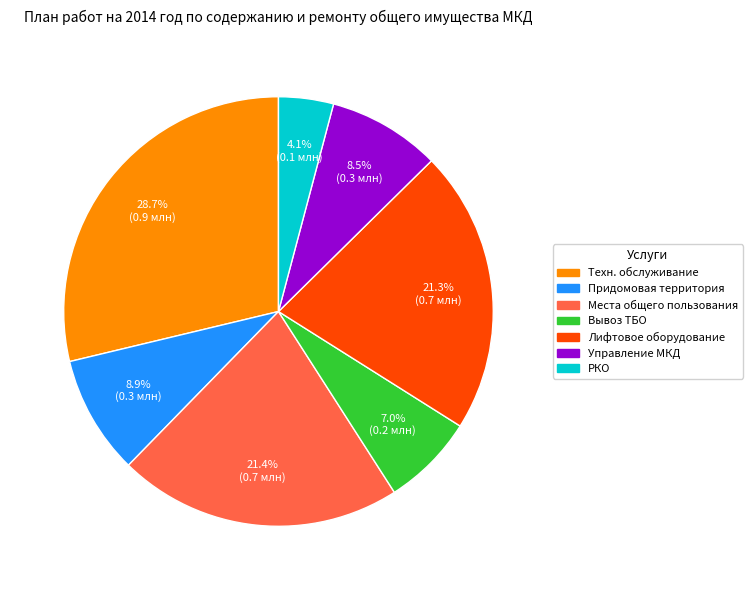

Does any single category account for the majority?

No